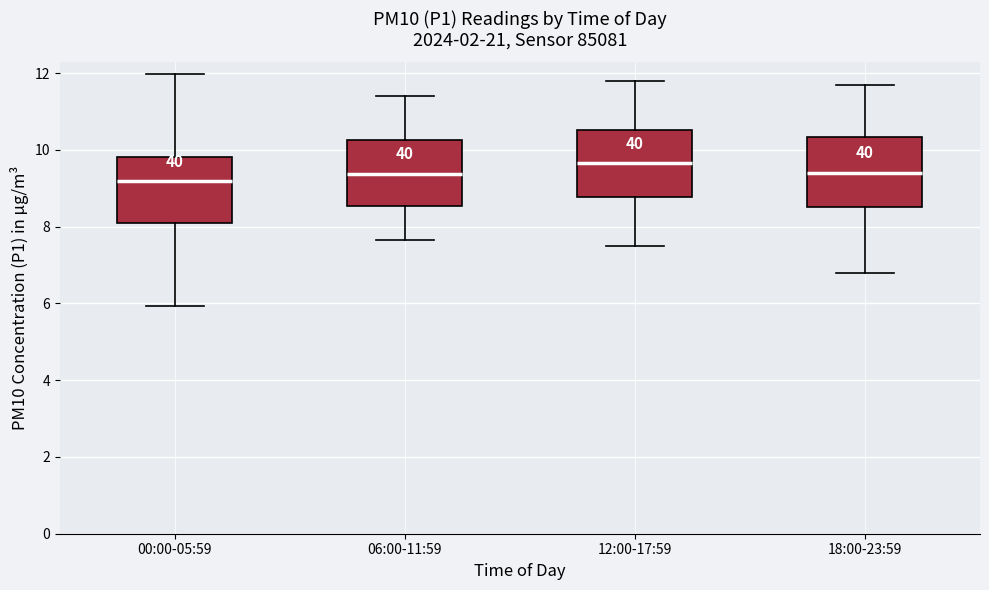

Reading left to right, transcribe this box plot: for each box, give where its median line is, the range the box spans, and where its two whiskers end, as read against the y-axis. The values are not printed on the chart, so give them approximately, as read against the axis.

00:00-05:59: median 9.2, box 8.0 to 9.8, whiskers 6.0 to 12.0
06:00-11:59: median 9.4, box 8.6 to 10.2, whiskers 7.6 to 11.4
12:00-17:59: median 9.6, box 8.8 to 10.6, whiskers 7.6 to 11.8
18:00-23:59: median 9.4, box 8.6 to 10.4, whiskers 6.8 to 11.8